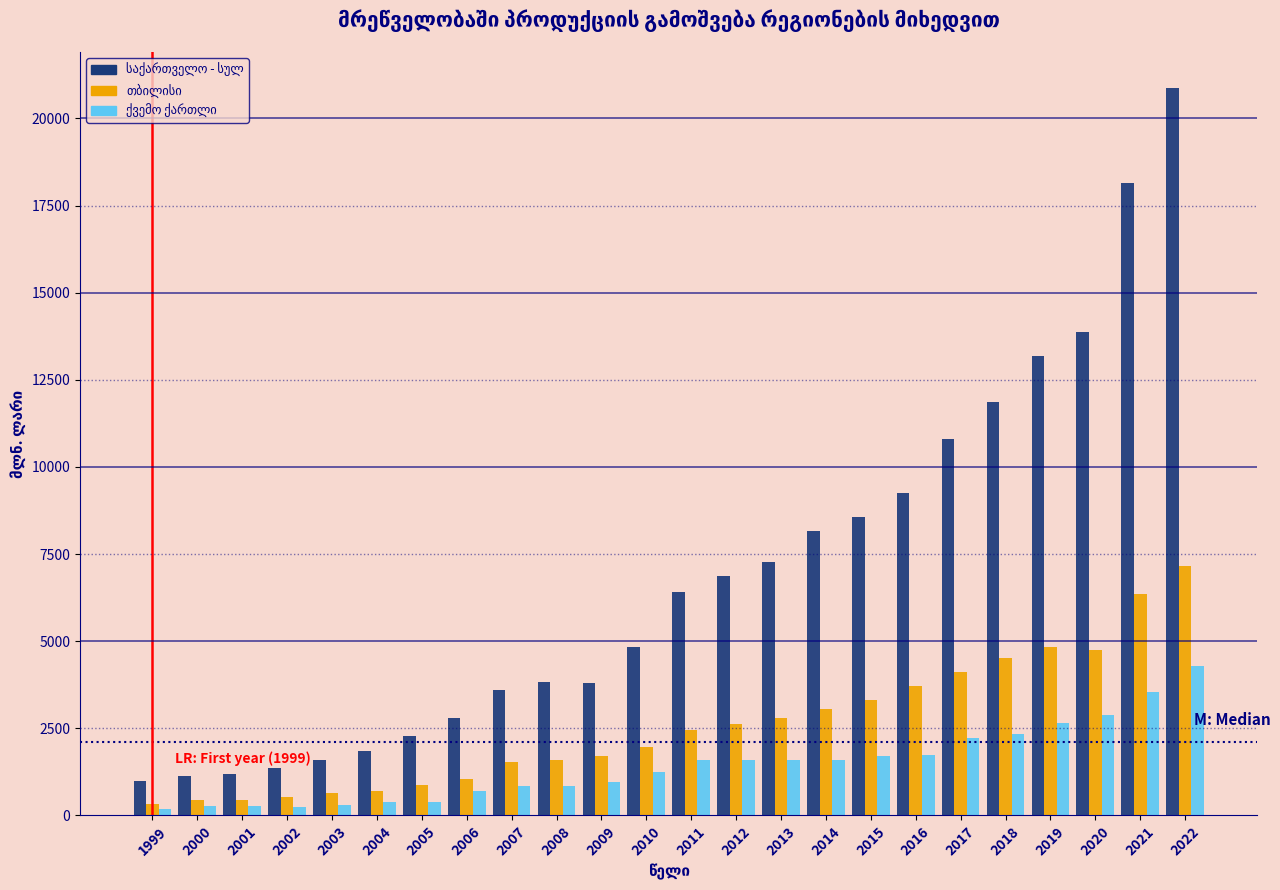

What is the difference between the highest and lowest values at 2014?

6575.2